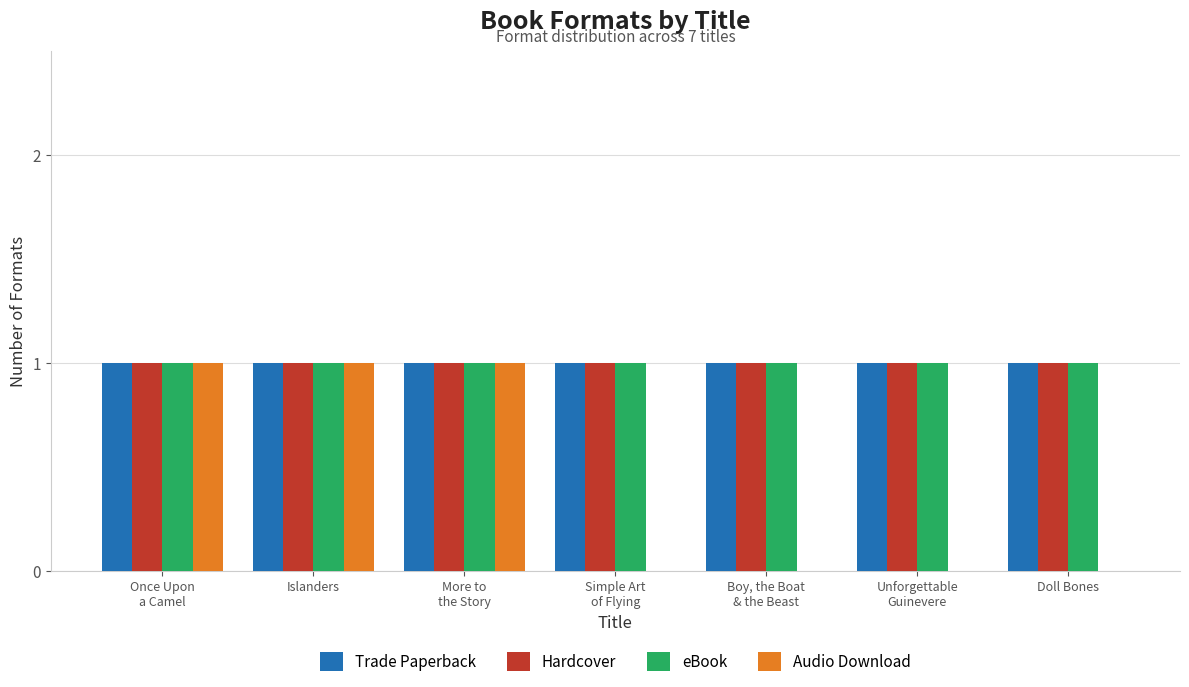

How many data points does each series have?

7